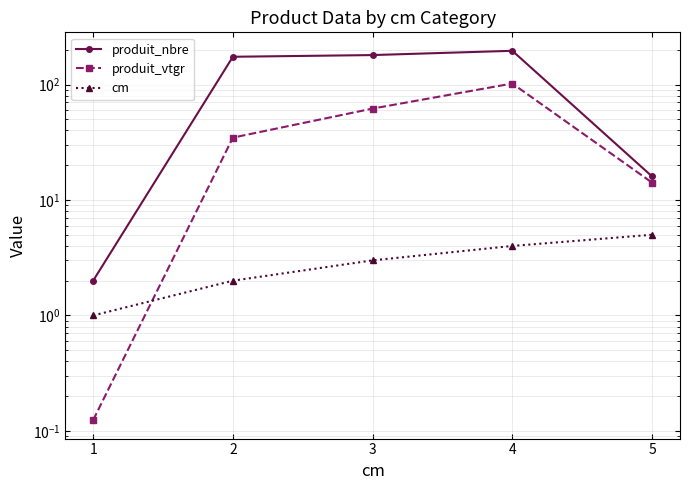

The produit_nbre series shows 0.9 at 1. True or false?

False